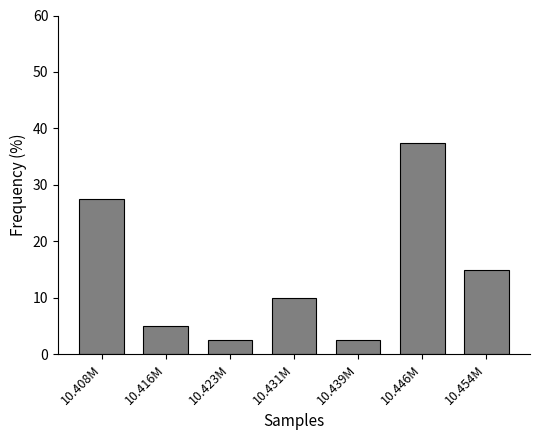

Reading left to right, what are all the values shown in this chart?

10.408M=27.5	10.416M=5.0	10.423M=2.5	10.431M=10.0	10.439M=2.5	10.446M=37.5	10.454M=15.0